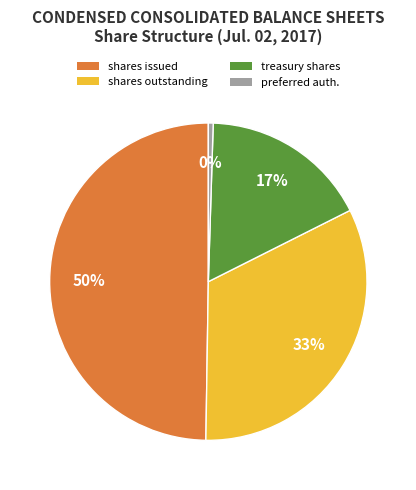

To the nearest percent, what is the average slice percentage?

25%